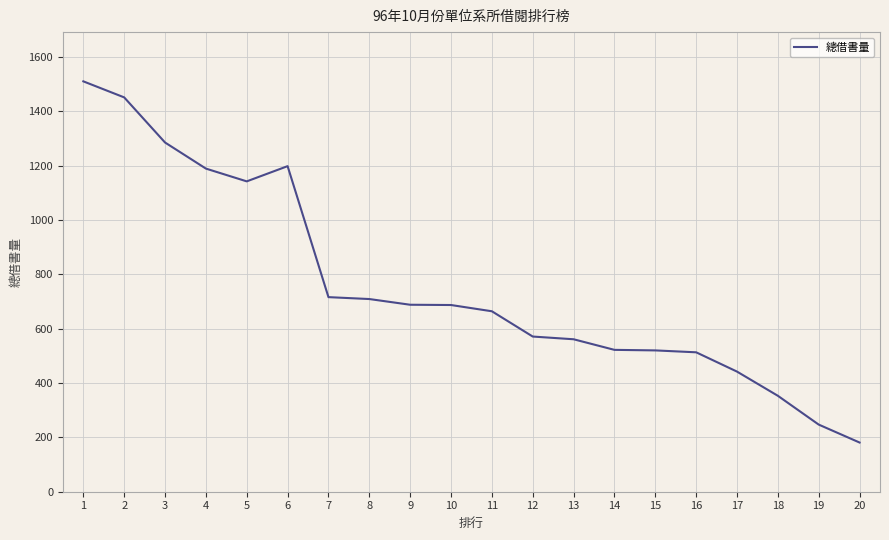

What is the maximum value shown in the chart?

1510